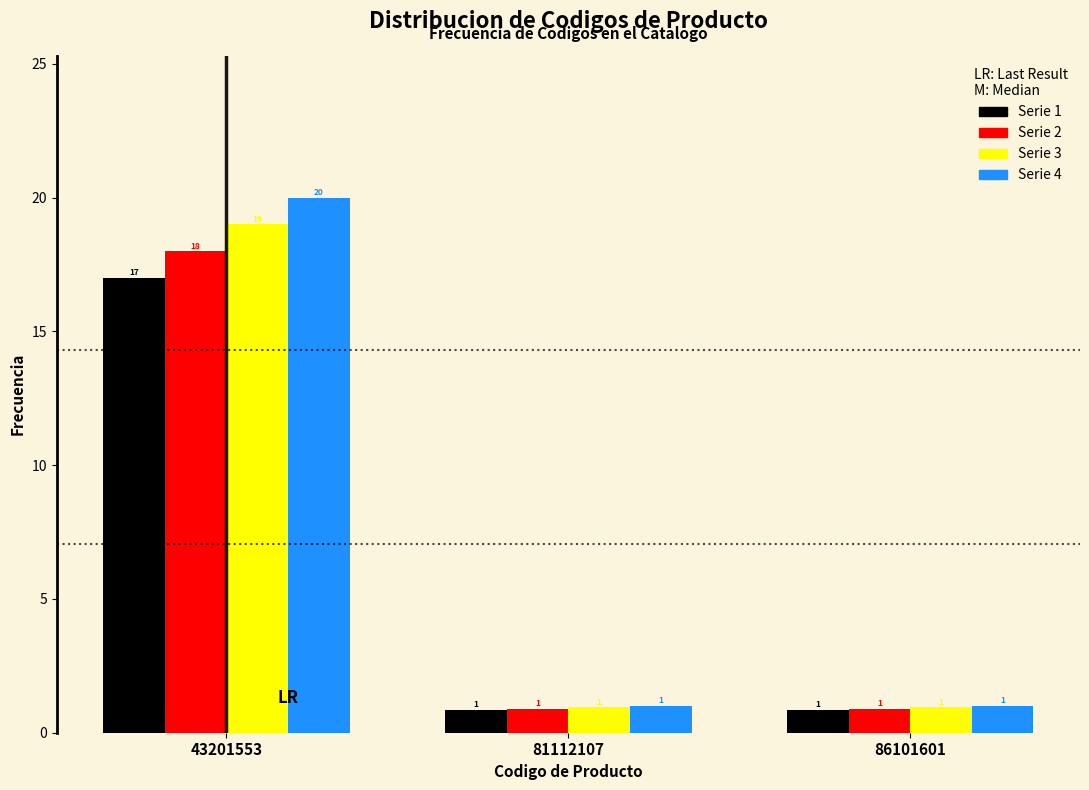

At which category does the chart reach its peak across all series?

43201553